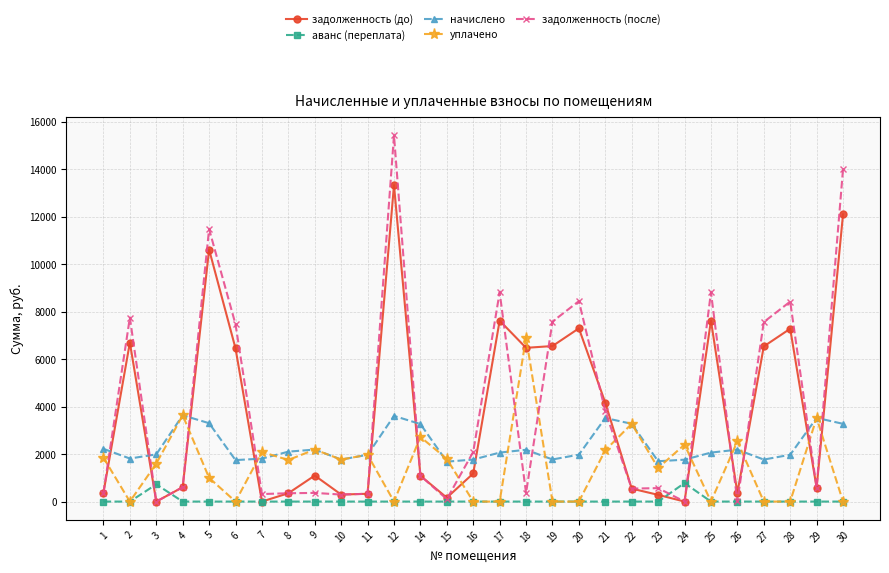

What is the total value across all series at 2?

16267.2